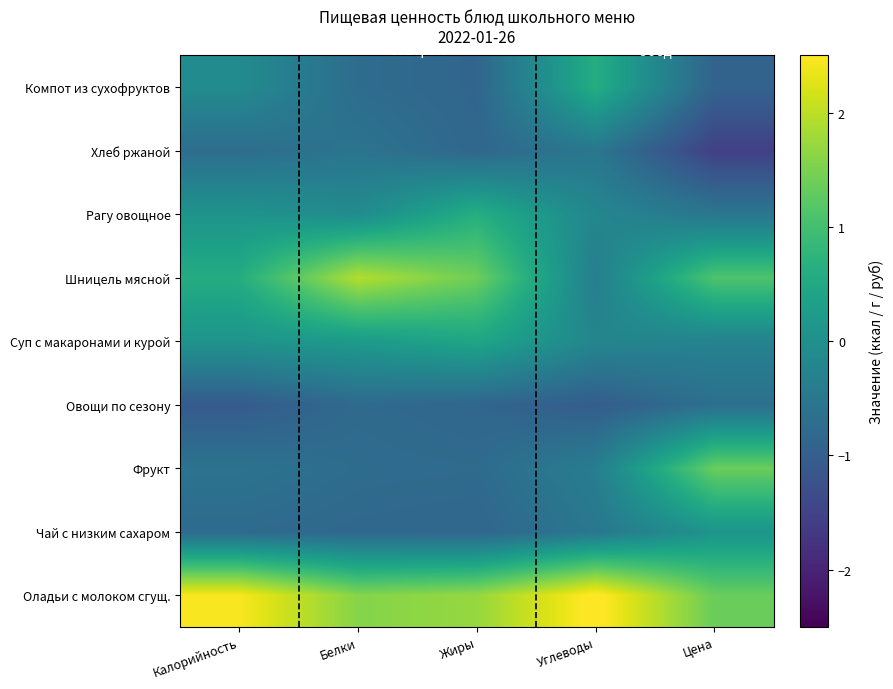

Reading left to right, extract all data points from this chart.

Оладьи с молоком сгущ.: Калорийность=2.5	Белки=1.6	Жиры=1.7	Углеводы=2.6	Цена=1.4
Чай с низким сахаром: Калорийность=-0.8	Белки=-0.8	Жиры=-0.9	Углеводы=-0.5	Цена=0.1
Фрукт: Калорийность=-0.6	Белки=-0.7	Жиры=-0.8	Углеводы=-0.4	Цена=1.4
Овощи по сезону: Калорийность=-1.1	Белки=-0.8	Жиры=-0.9	Углеводы=-1.0	Цена=-0.7
Суп с макаронами и курой: Калорийность=0.1	Белки=0.2	Жиры=0.4	Углеводы=-0.2	Цена=-0.3
Шницель мясной: Калорийность=0.6	Белки=1.9	Жиры=1.4	Углеводы=-0.4	Цена=1.1
Рагу овощное: Калорийность=0.1	Белки=-0.1	Жиры=0.6	Углеводы=-0.2	Цена=-0.5
Хлеб ржаной: Калорийность=-0.7	Белки=-0.6	Жиры=-0.8	Углеводы=-0.5	Цена=-1.5
Компот из сухофруктов: Калорийность=-0.1	Белки=-0.7	Жиры=-0.9	Углеводы=0.6	Цена=-0.9